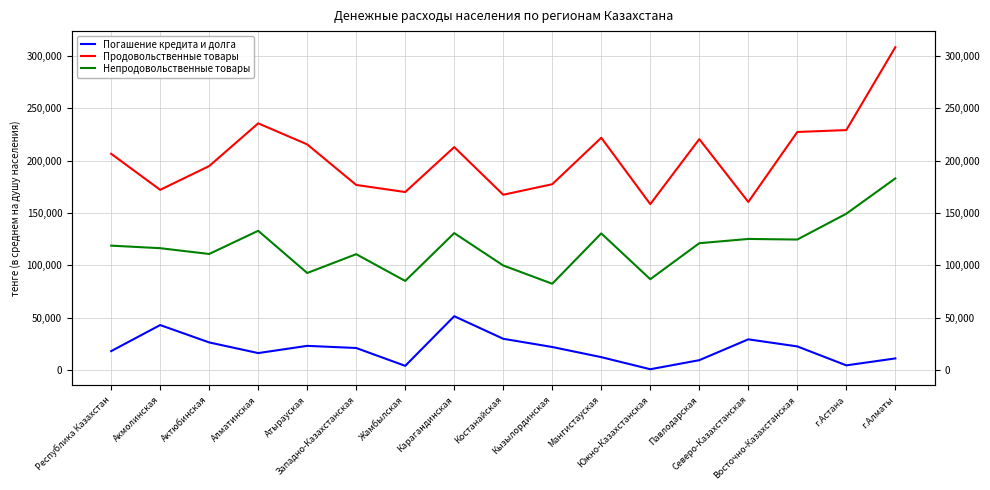

Which has a higher value, Жамбылская or Западно-Казахстанская?

Западно-Казахстанская